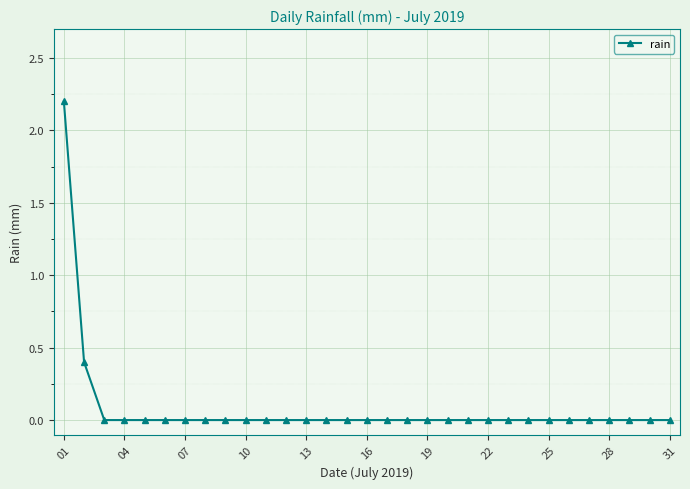

What is the sum of all values?

2.6